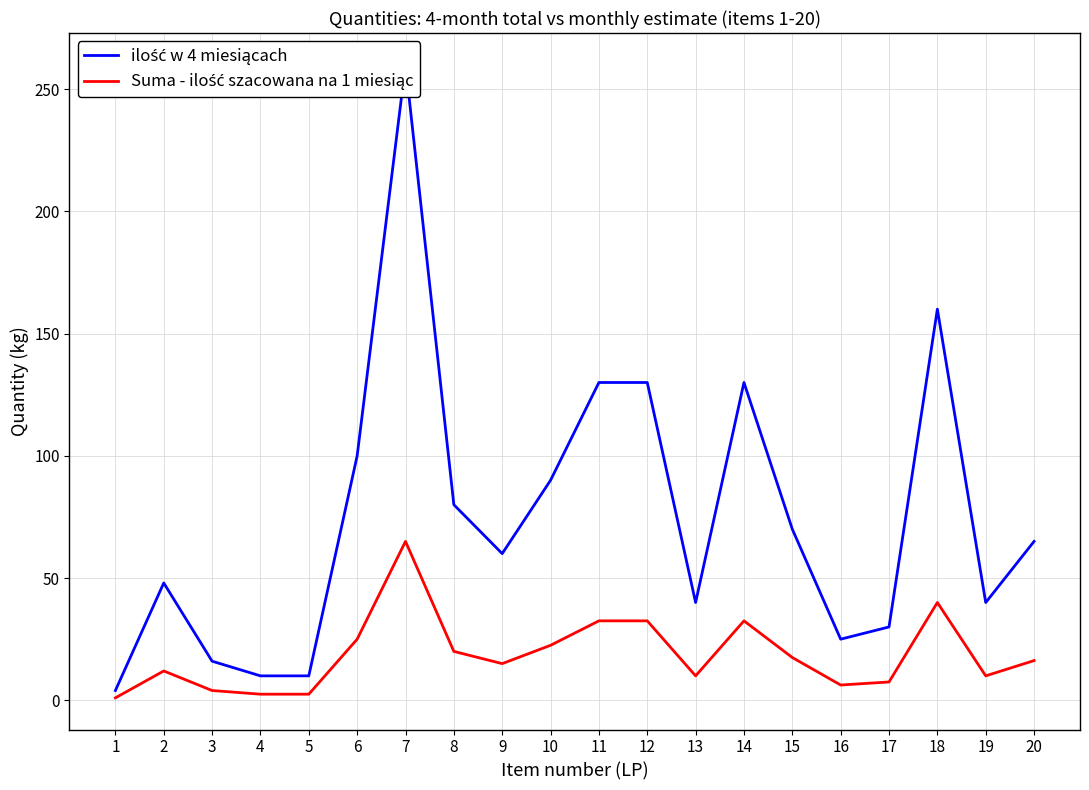

Reading right to left, list all the values displayed in this chart.

ilość w 4 miesiącach: 20=65.0	19=40.0	18=160.0	17=30.0	16=25.0	15=70.0	14=130.0	13=40.0	12=130.0	11=130.0	10=90.0	9=60.0	8=80.0	7=260.0	6=100.0	5=10.0	4=10.0	3=16.0	2=48.0	1=4.0
Suma - ilość szacowana na 1 miesiąc: 20=16.2	19=10.0	18=40.0	17=7.5	16=6.2	15=17.5	14=32.5	13=10.0	12=32.5	11=32.5	10=22.5	9=15.0	8=20.0	7=65.0	6=25.0	5=2.5	4=2.5	3=4.0	2=12.0	1=1.0